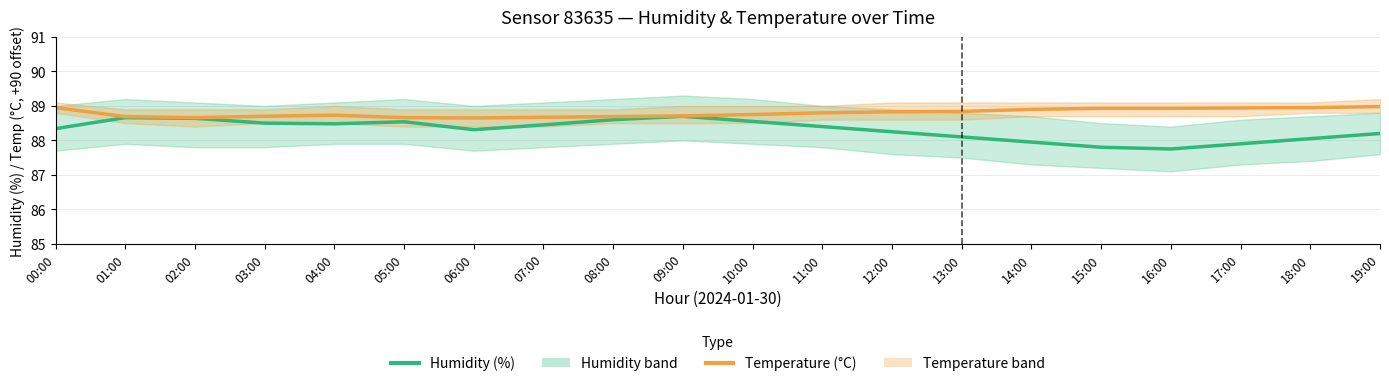

Reading left to right, what are all the values shown in this chart?

Humidity (%): 00:00=88.3	01:00=88.7	02:00=88.6	03:00=88.5	04:00=88.5	05:00=88.5	06:00=88.3	07:00=88.5	08:00=88.6	09:00=88.7	10:00=88.5	11:00=88.4	12:00=88.2	13:00=88.1	14:00=88.0	15:00=87.8	16:00=87.8	17:00=87.9	18:00=88.0	19:00=88.2
Temperature (°C, +90 offset): 00:00=89.0	01:00=88.7	02:00=88.7	03:00=88.7	04:00=88.7	05:00=88.7	06:00=88.7	07:00=88.7	08:00=88.7	09:00=88.7	10:00=88.8	11:00=88.8	12:00=88.8	13:00=88.8	14:00=88.9	15:00=88.9	16:00=88.9	17:00=88.9	18:00=89.0	19:00=89.0